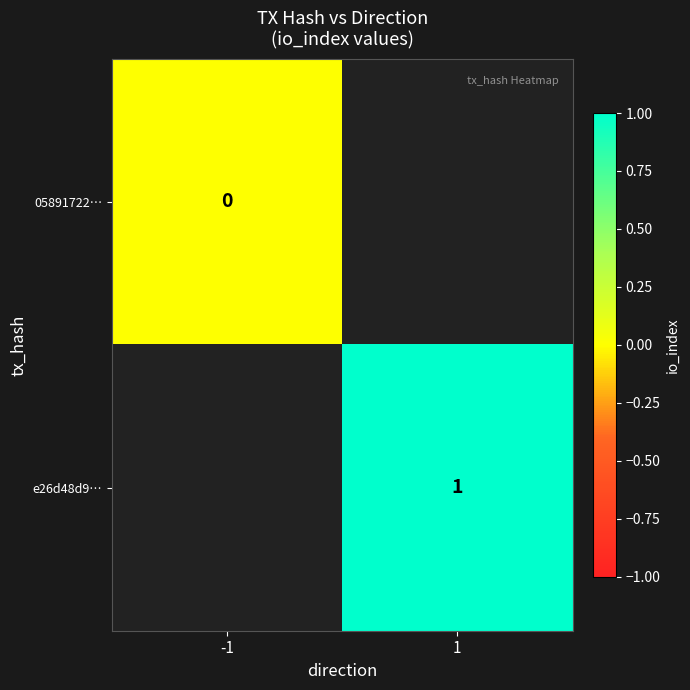

True or false: e26d48d9… has a value of 1 at 1.

True